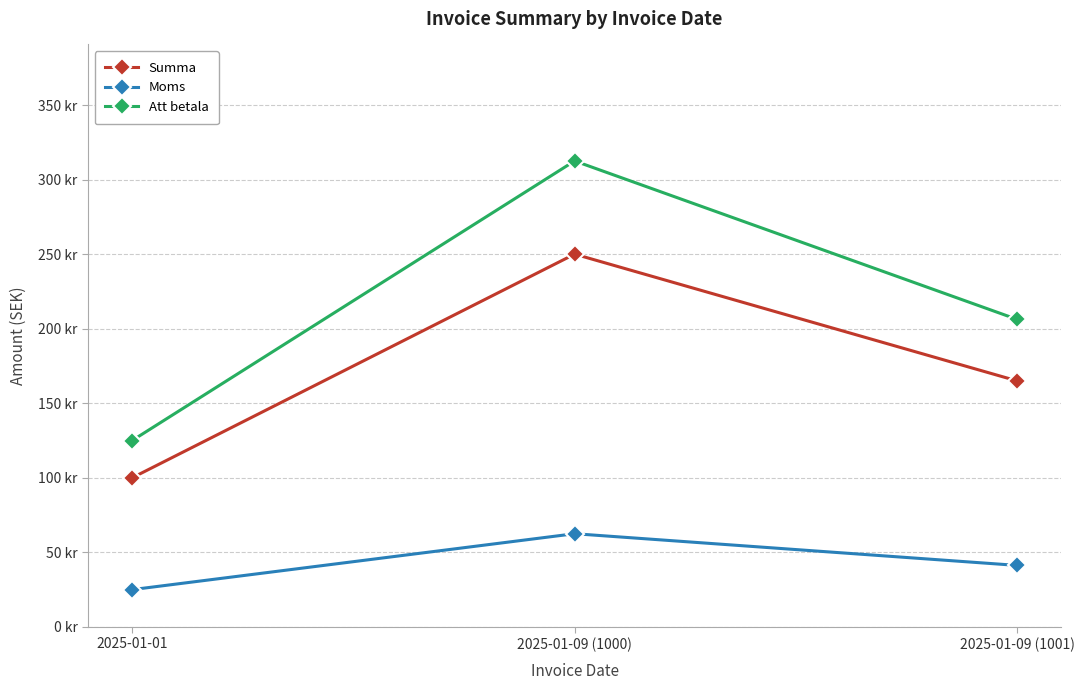

Is the value of Att betala at 2025-01-09 (1000) greater than the value of Summa at 2025-01-01?

Yes